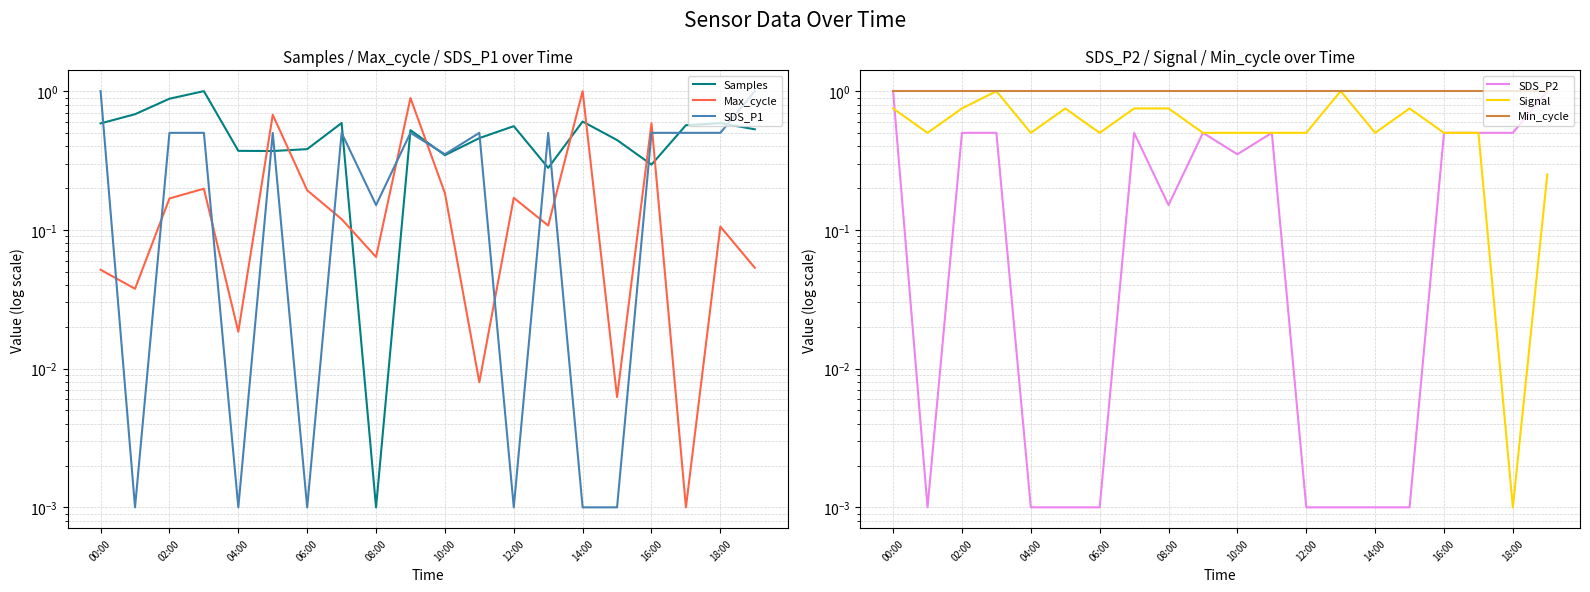

What is the difference between the second highest and minimum values in the Max_cycle series?

0.9